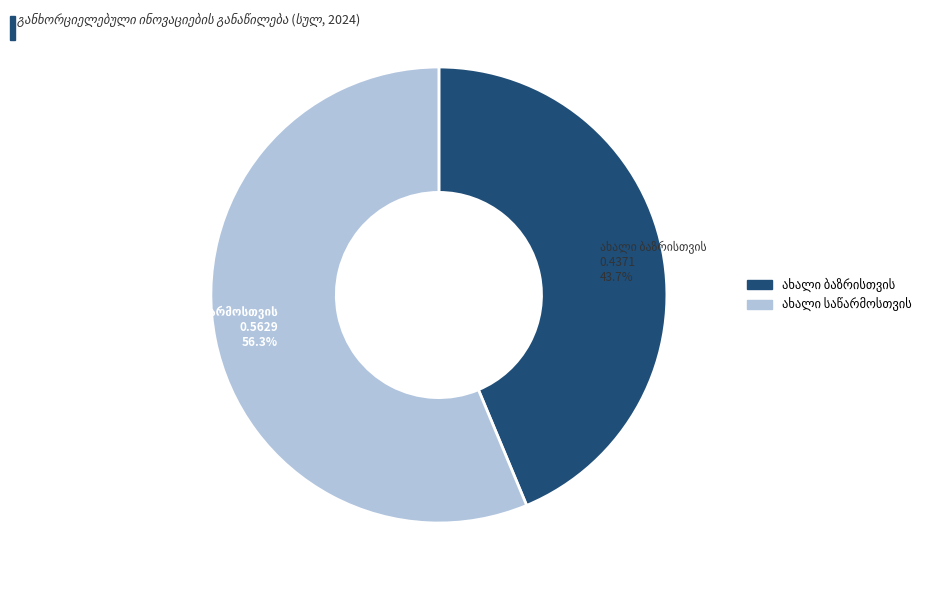

Is there a majority slice in this chart?

Yes